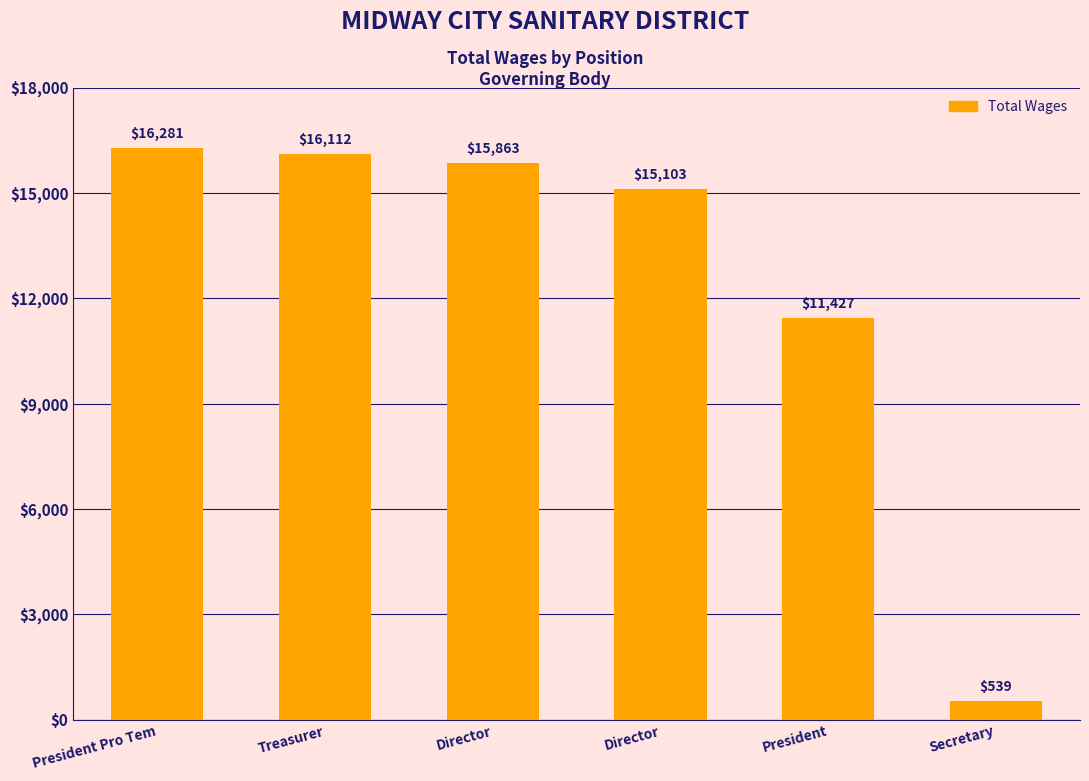

How many distinct data groups are displayed?

1